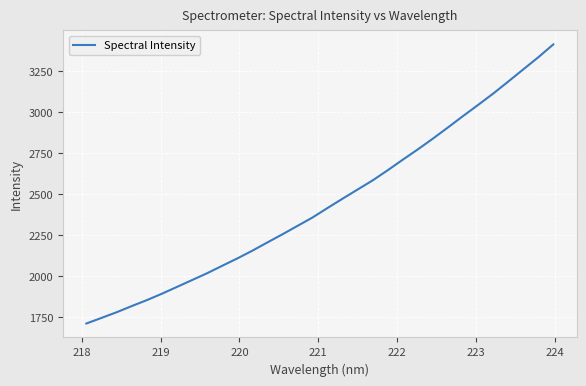

What is the difference between the maximum and minimum values?

1702.3